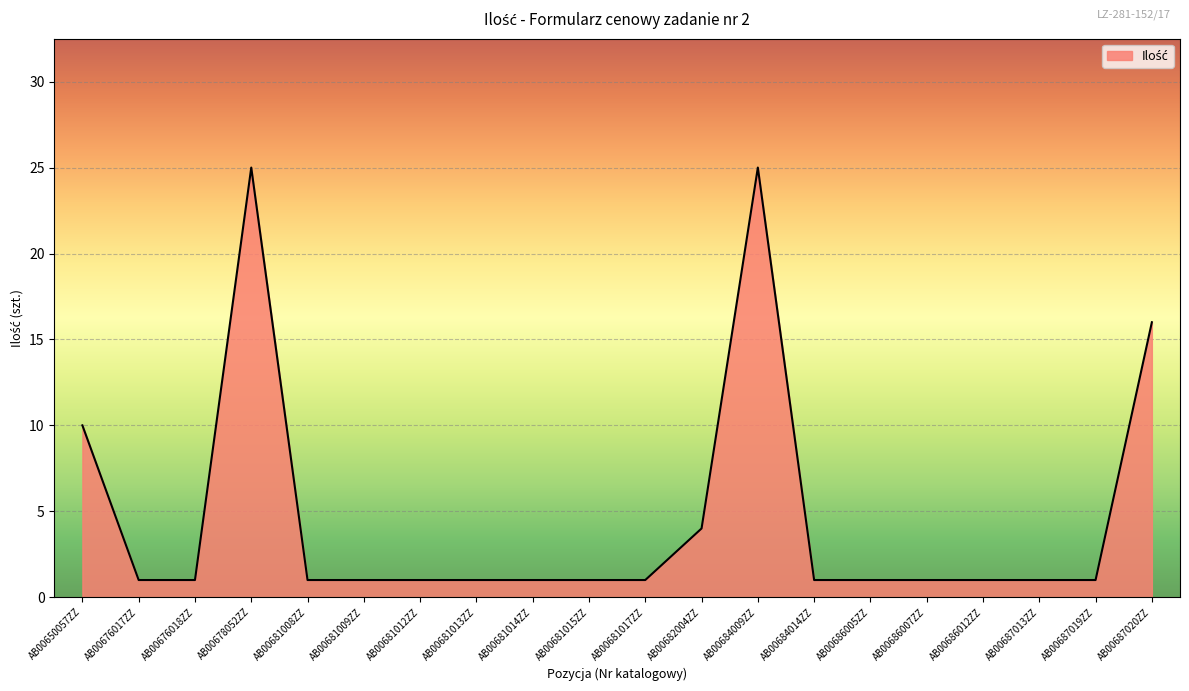

What is the change in value from AB00681015ZZ to AB00684009ZZ?

+24